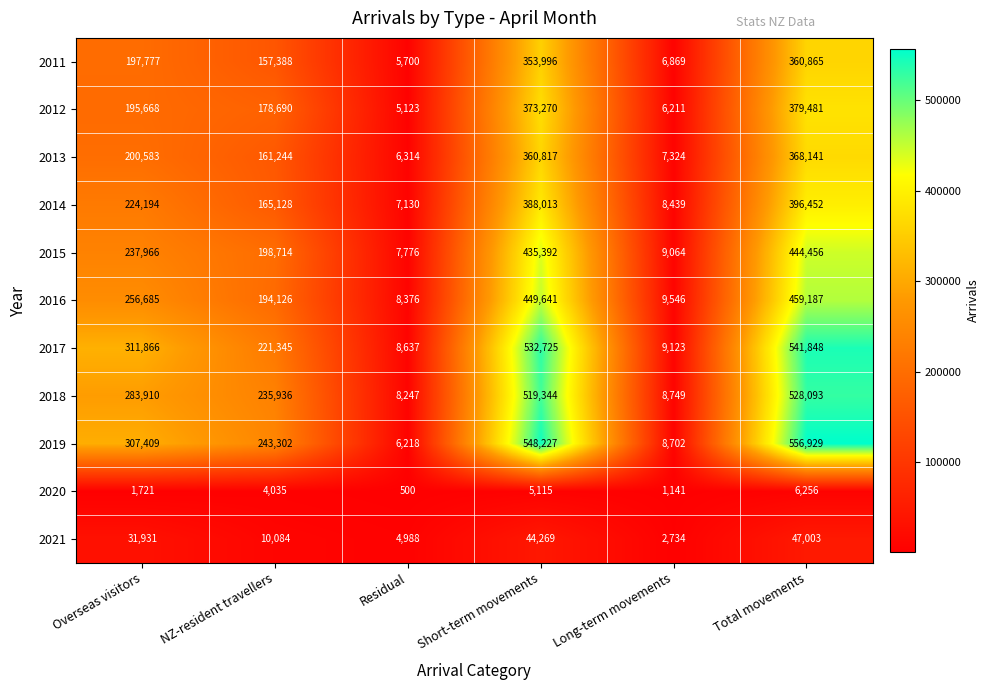

True or false: 2021 has a value of 47003 at Total movements.

True